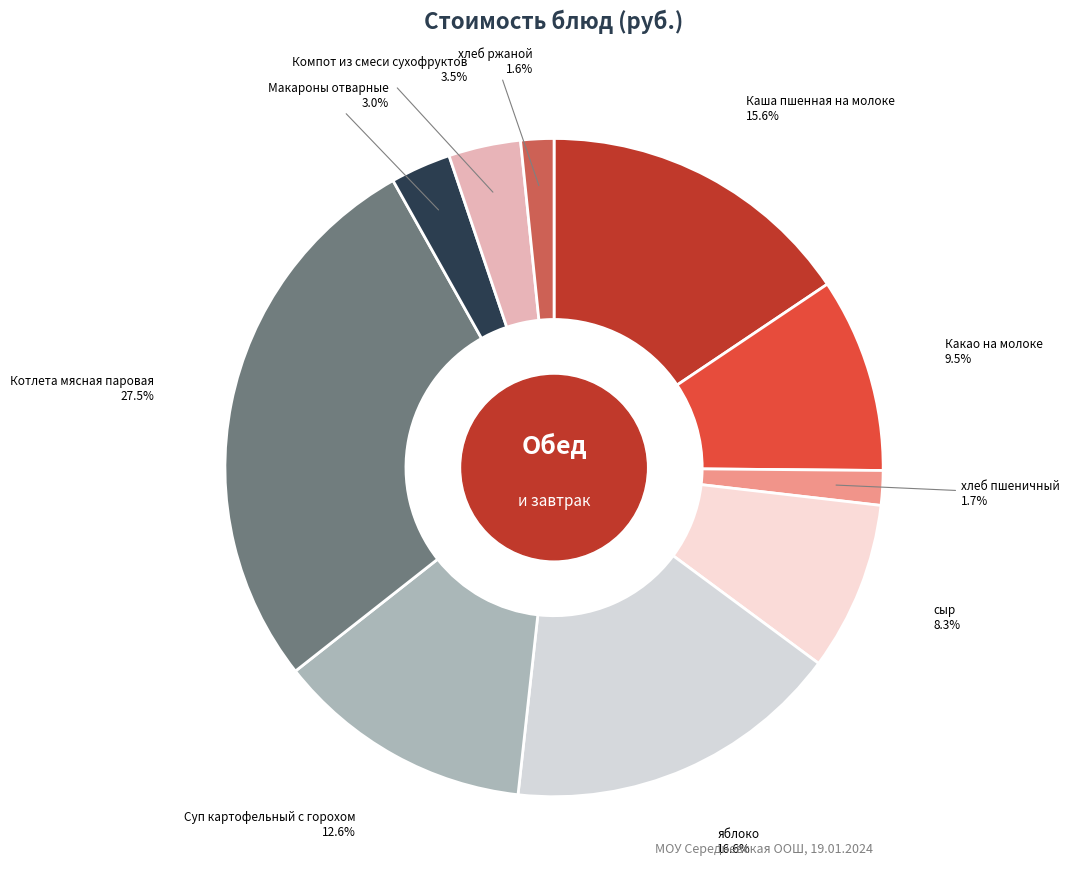

Count the number of slices in the pie.

10